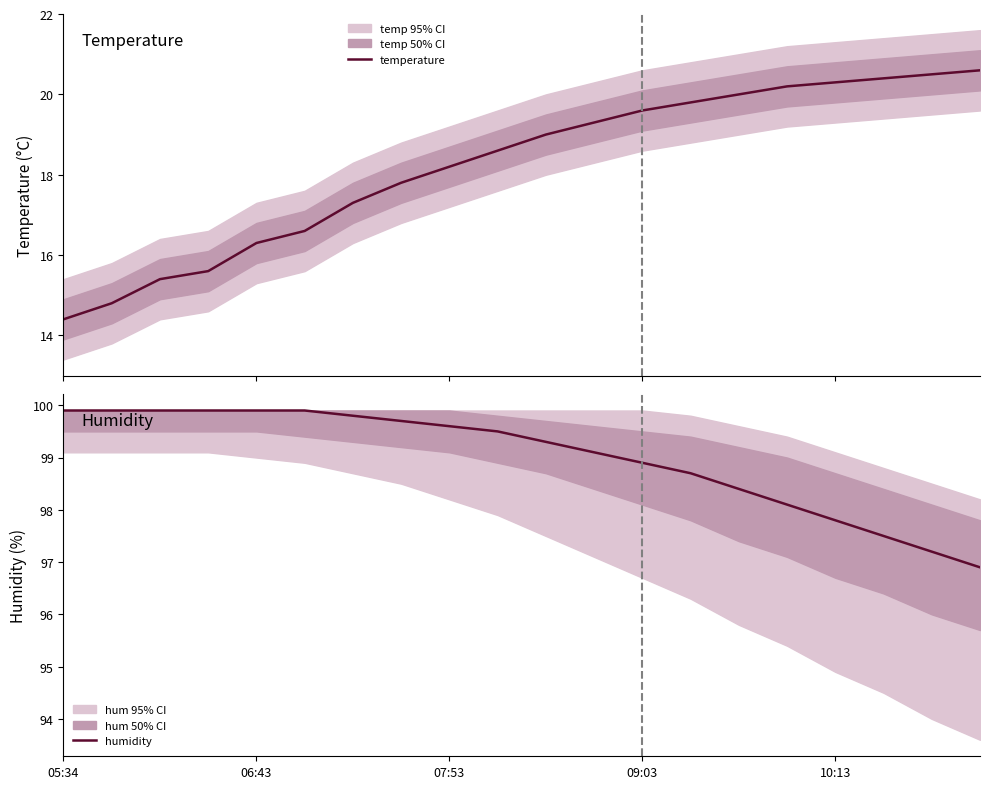

What is the total value across all series at 14?

118.4